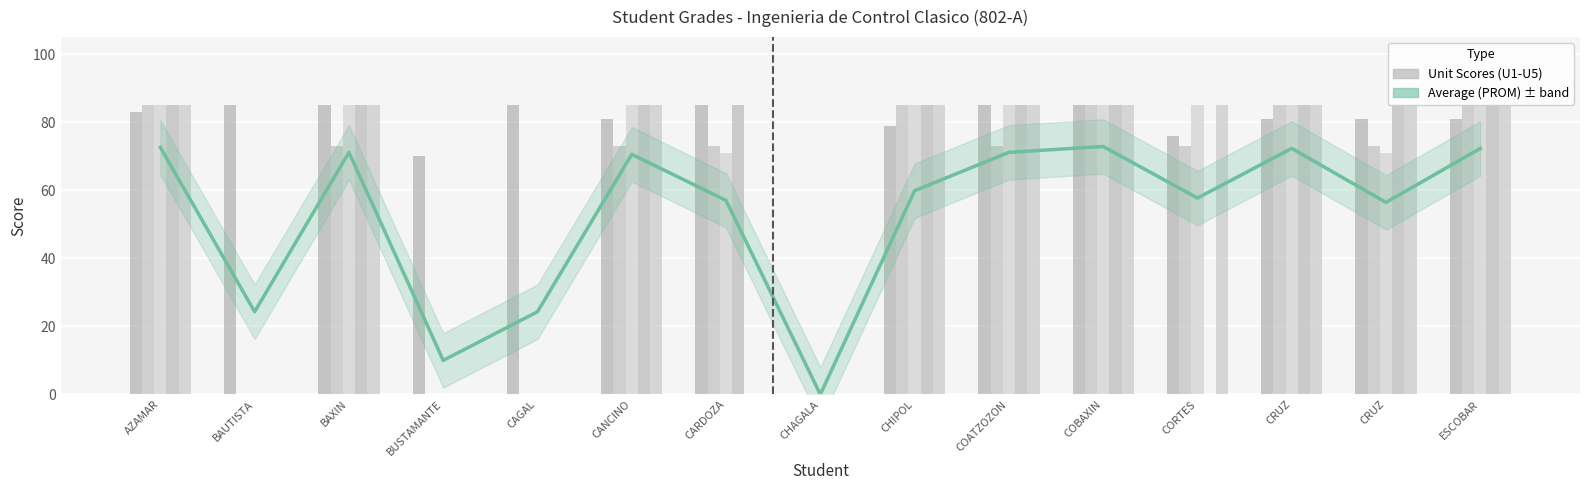

How many series are shown in this chart?

6